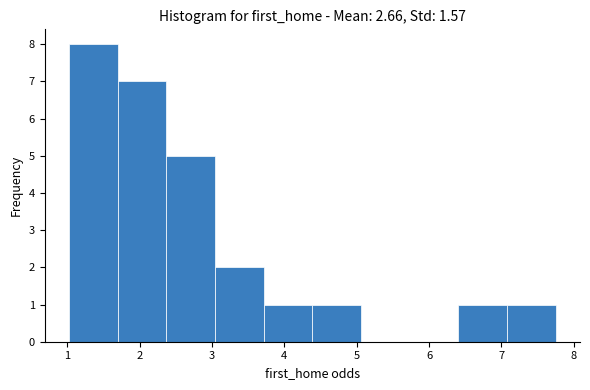

Reading left to right, list every bar in this chart as the range it spans on the x-axis followed by its height. Neither the bar edges nor the heights are printed on the chart, so give them approximately, as read against the axes.

1.0 to 1.7: 8
1.7 to 2.4: 7
2.4 to 3.0: 5
3.0 to 3.7: 2
3.7 to 4.4: 1
4.4 to 5.1: 1
5.1 to 5.7: 0
5.7 to 6.4: 0
6.4 to 7.1: 1
7.1 to 7.8: 1